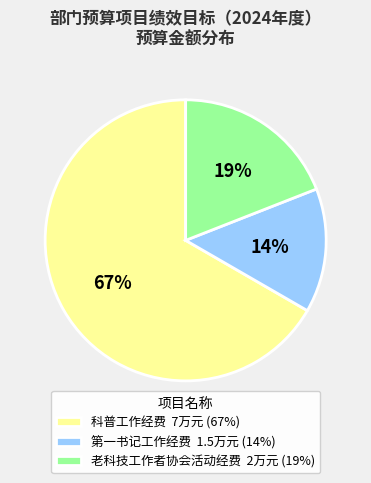

Which slice is the largest?

科普工作经费